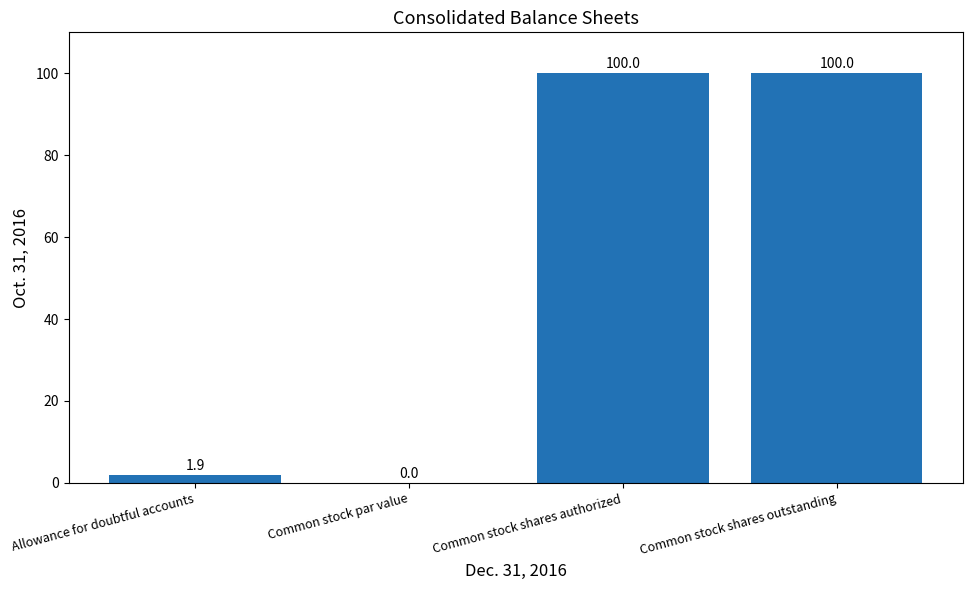

Reading right to left, list all the values displayed in this chart.

Common stock shares outstanding=100.0	Common stock shares authorized=100.0	Common stock par value=0.0	Allowance for doubtful accounts=1.9